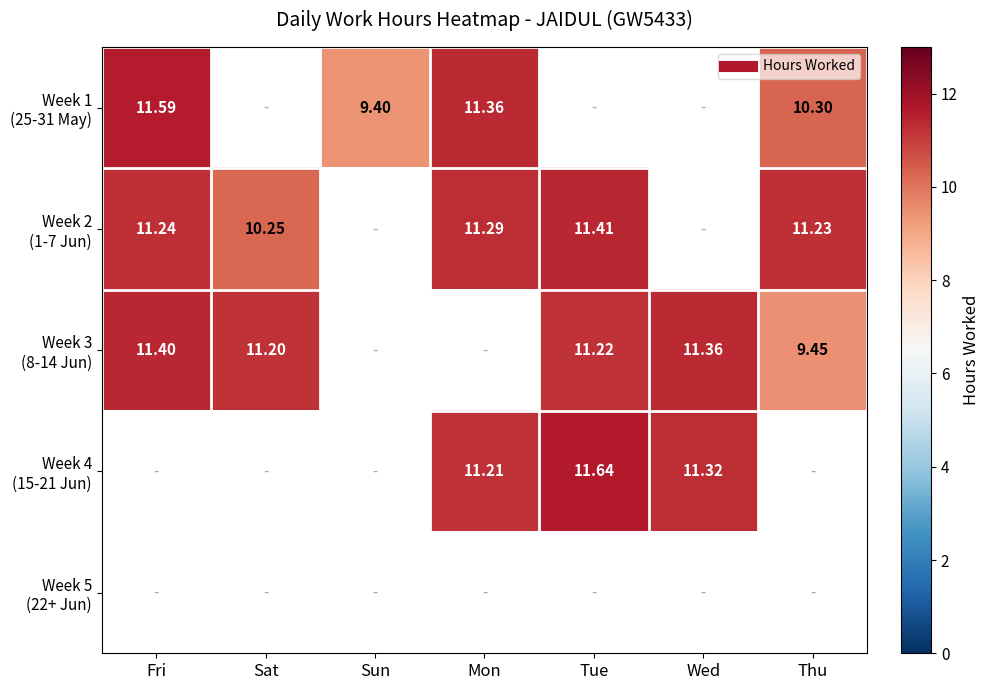

What is the sum of the Week 1 (25-31 May) values at Tue and Thu?

10.3